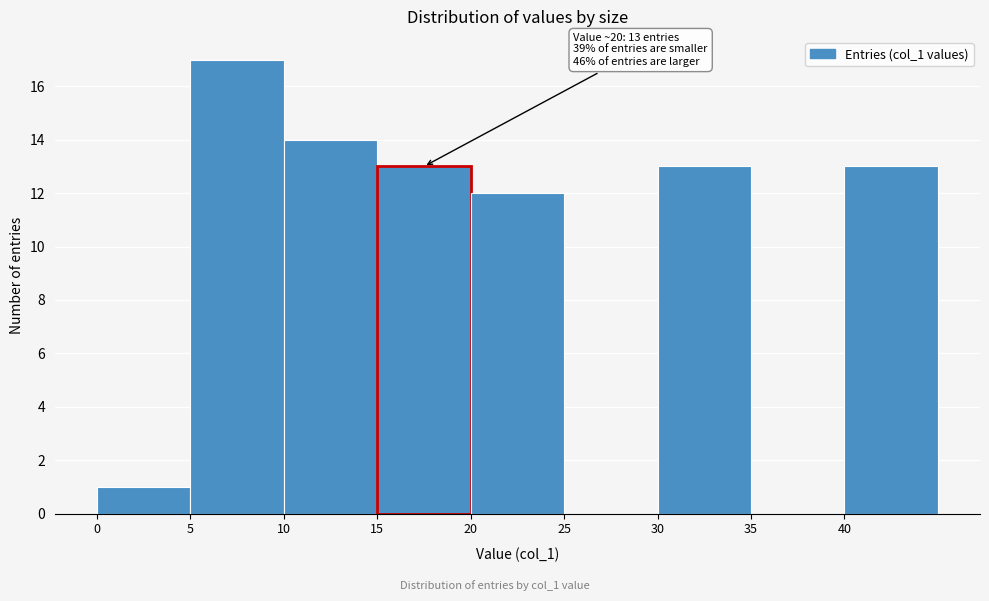

Which range on the x-axis has the tallest bar?

5 to 10